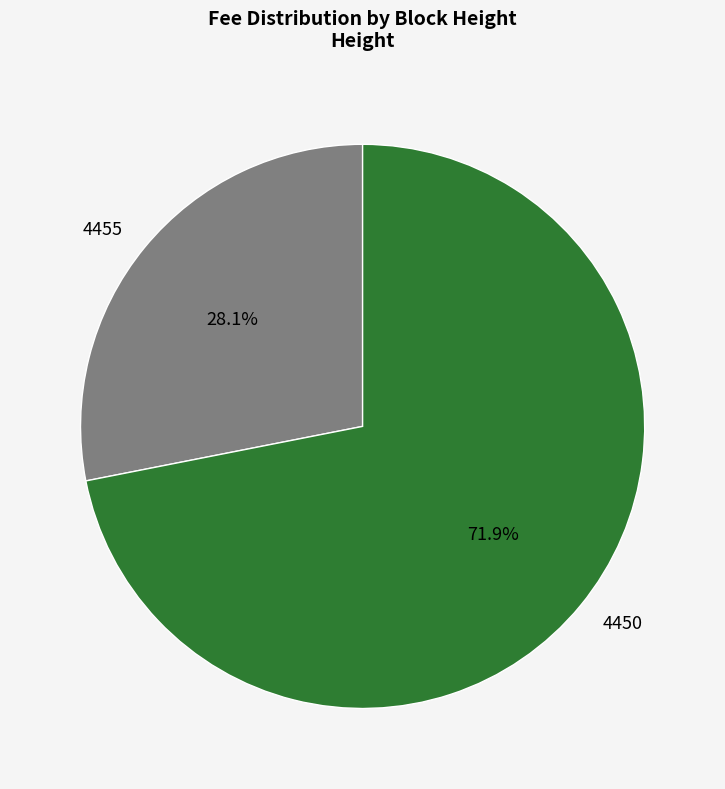

Is it true that 4450 is 72% of the pie?

True